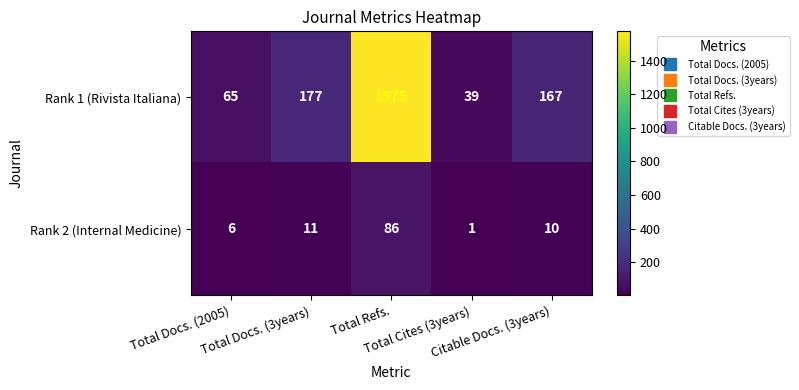

At which category is the sum across all series the highest?

Total Refs.